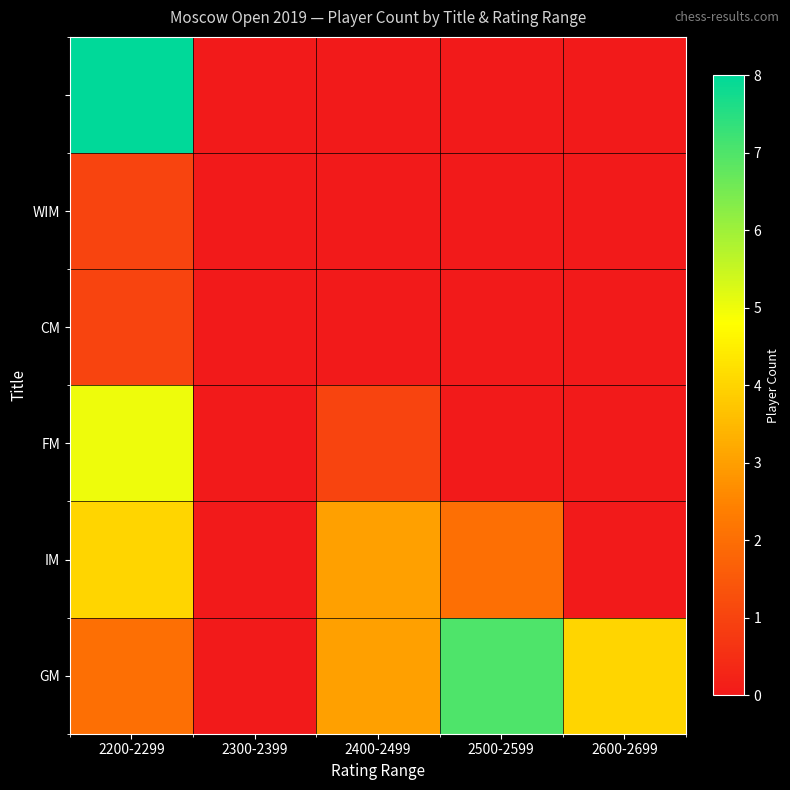

At which category is the sum across all series the highest?

2200-2299